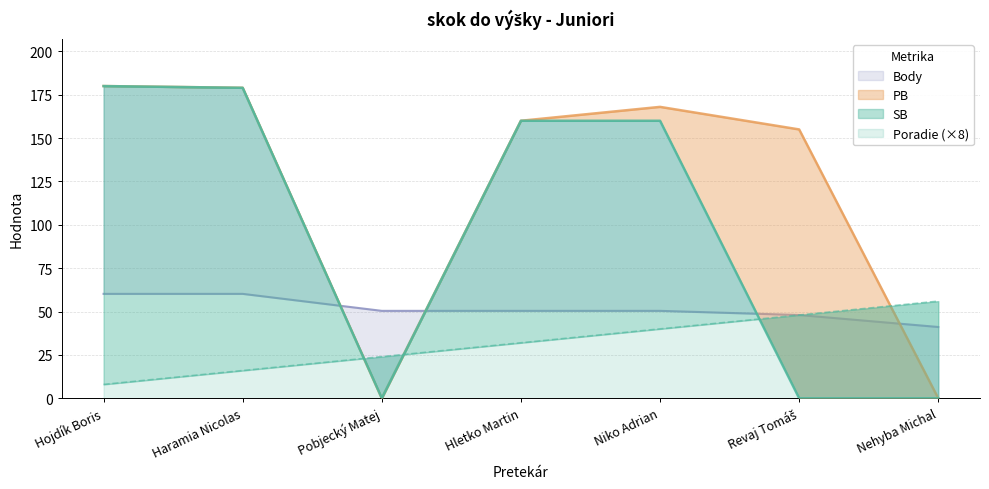

At which label is SB closest to 90?

Hletko Martin